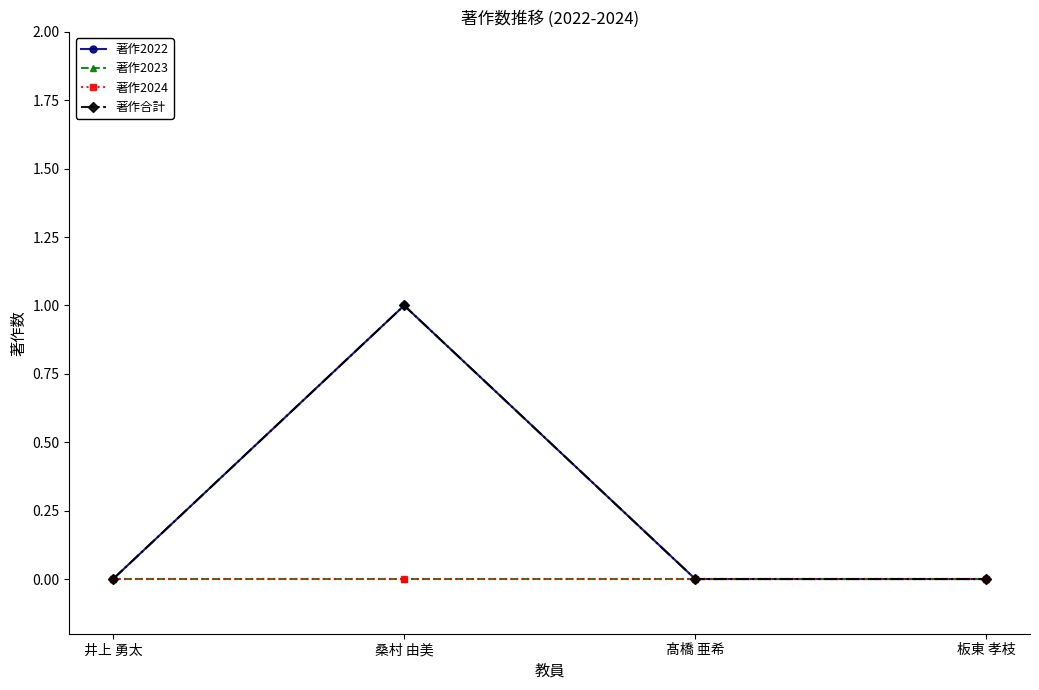

Is this an area chart (filled region under the line)?

No